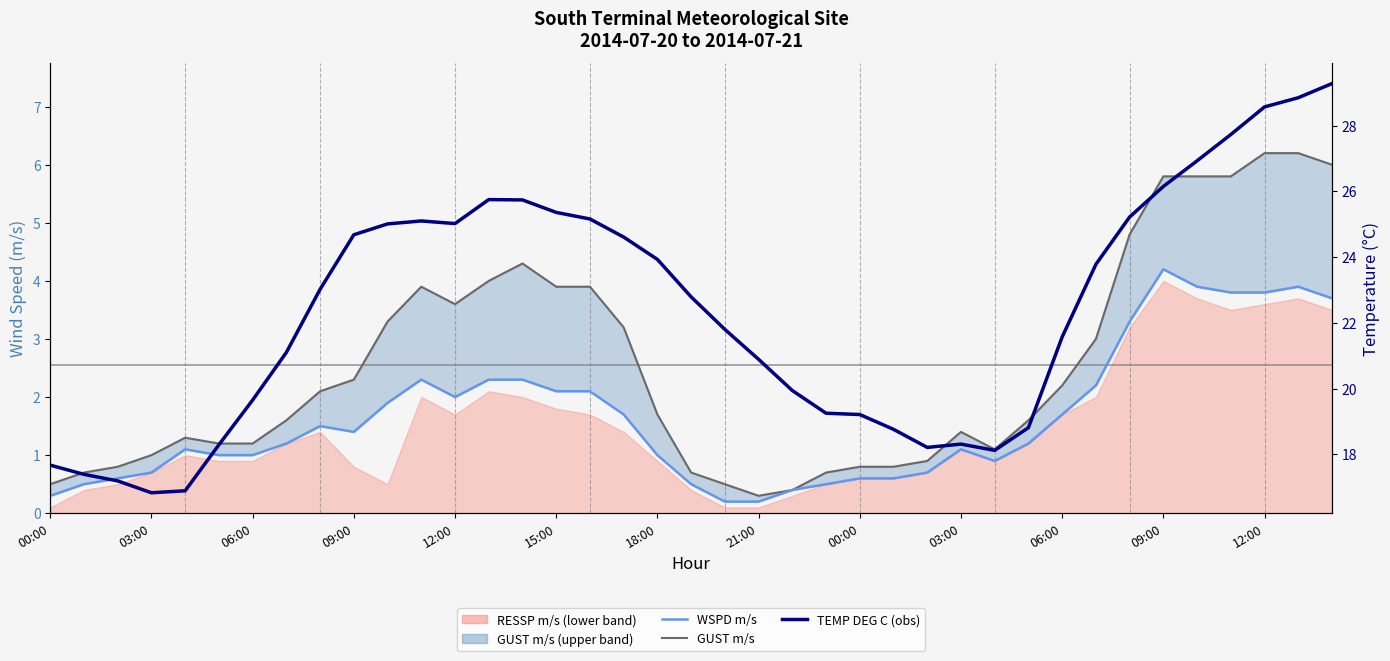

Which series has the widest spread of values?

TEMP DEG C (obs)